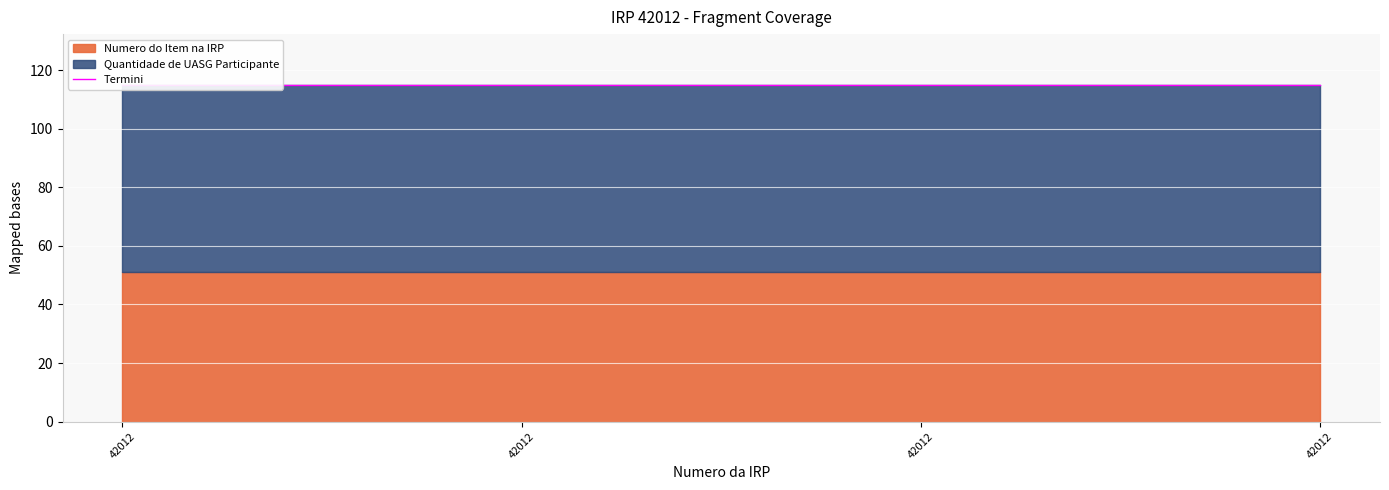

The value of Quantidade de UASG Participante at 42012 is 64. True or false?

True